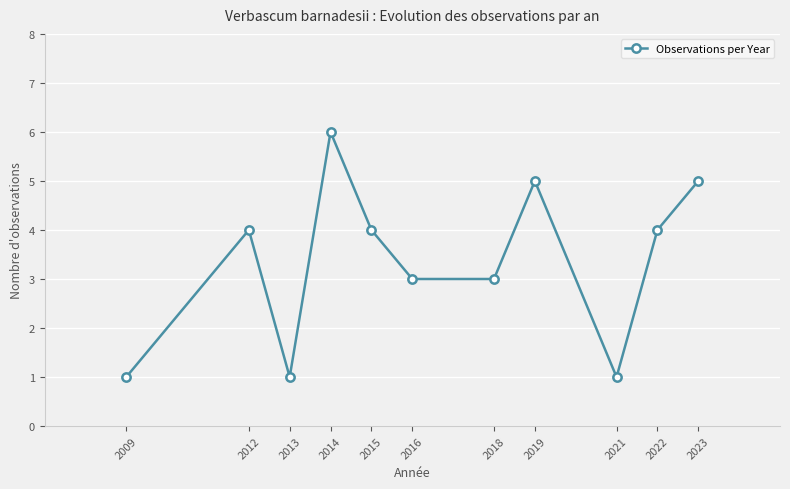

Reading left to right, extract all data points from this chart.

1	4	1	6	4	3	3	5	1	4	5